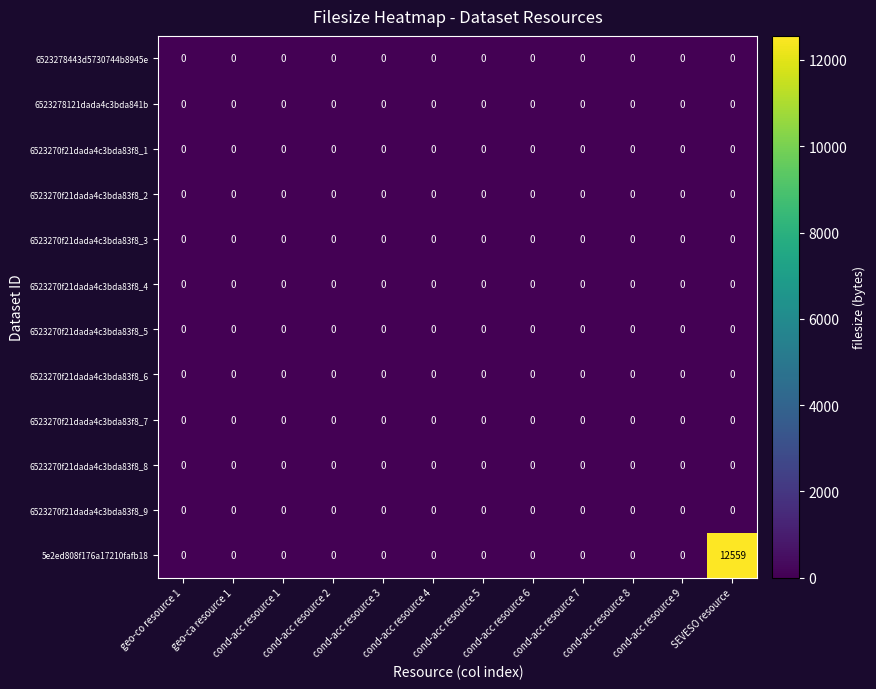

Which series has the largest range (max minus min)?

5e2ed808f176a17210fafb18